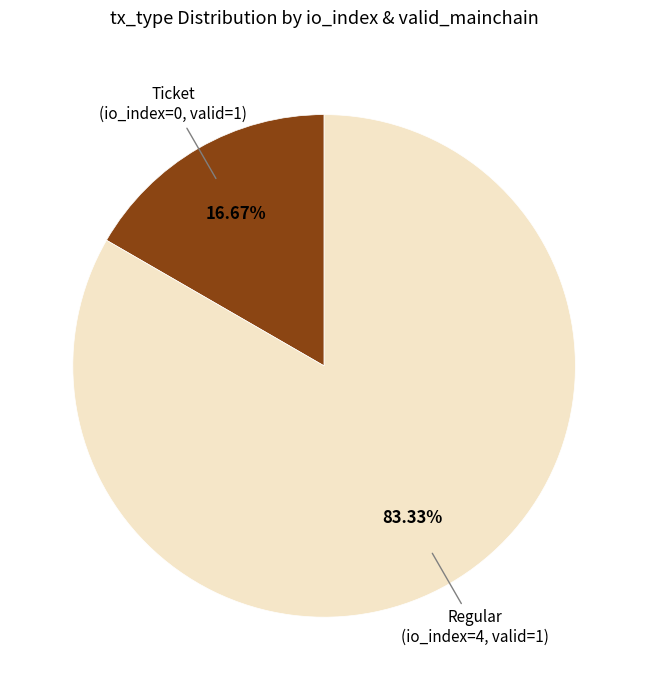

Does any single category account for the majority?

Yes